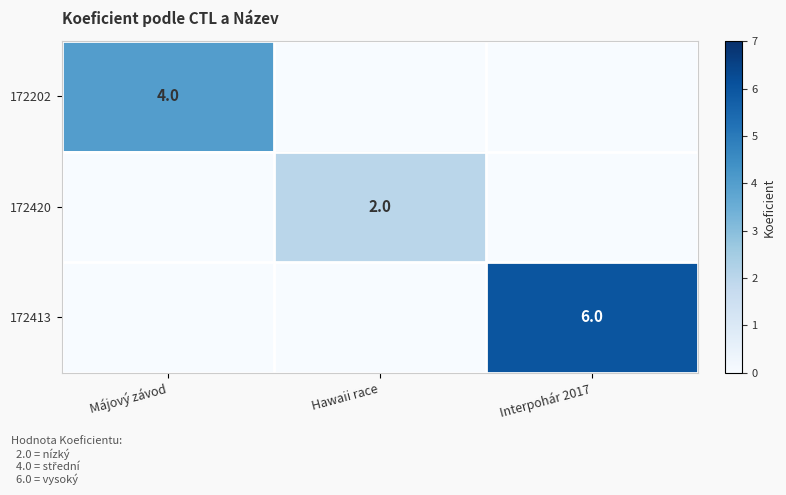

At which category is the sum across all series the highest?

Interpohár 2017